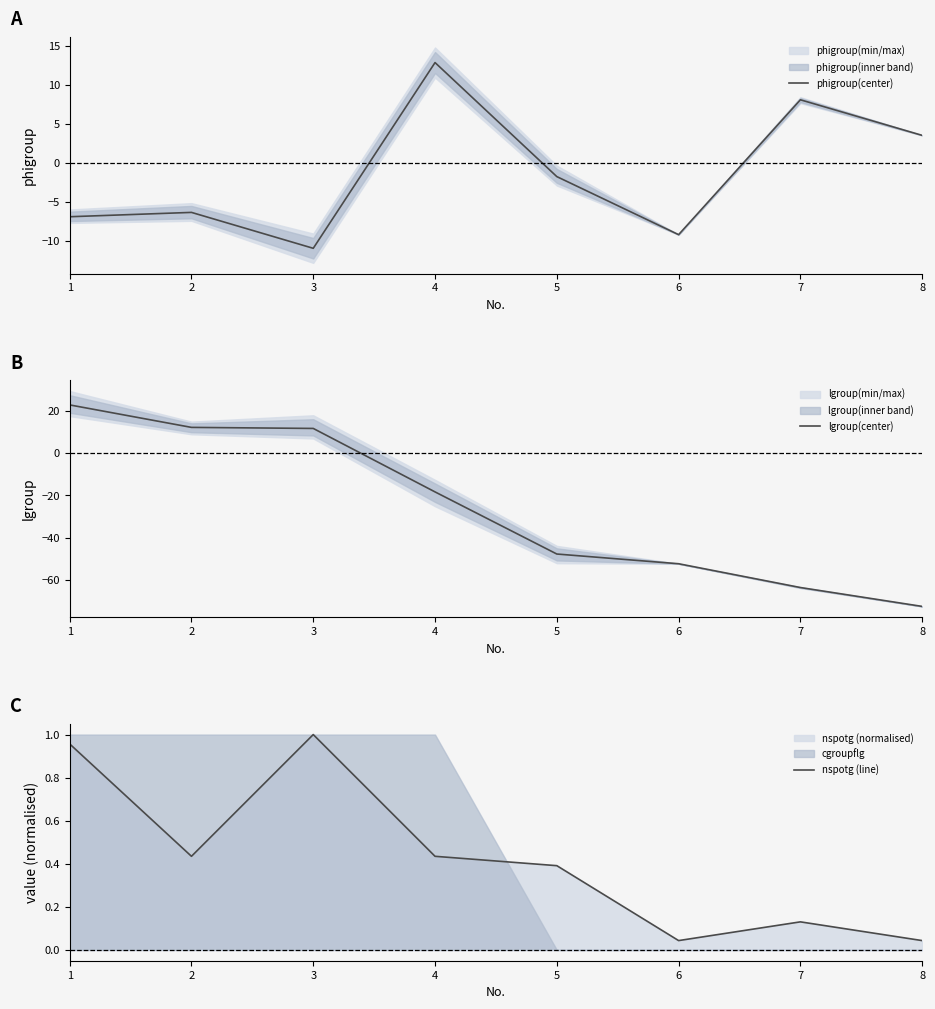

How many positive values does the phigroup(center) series have?

3